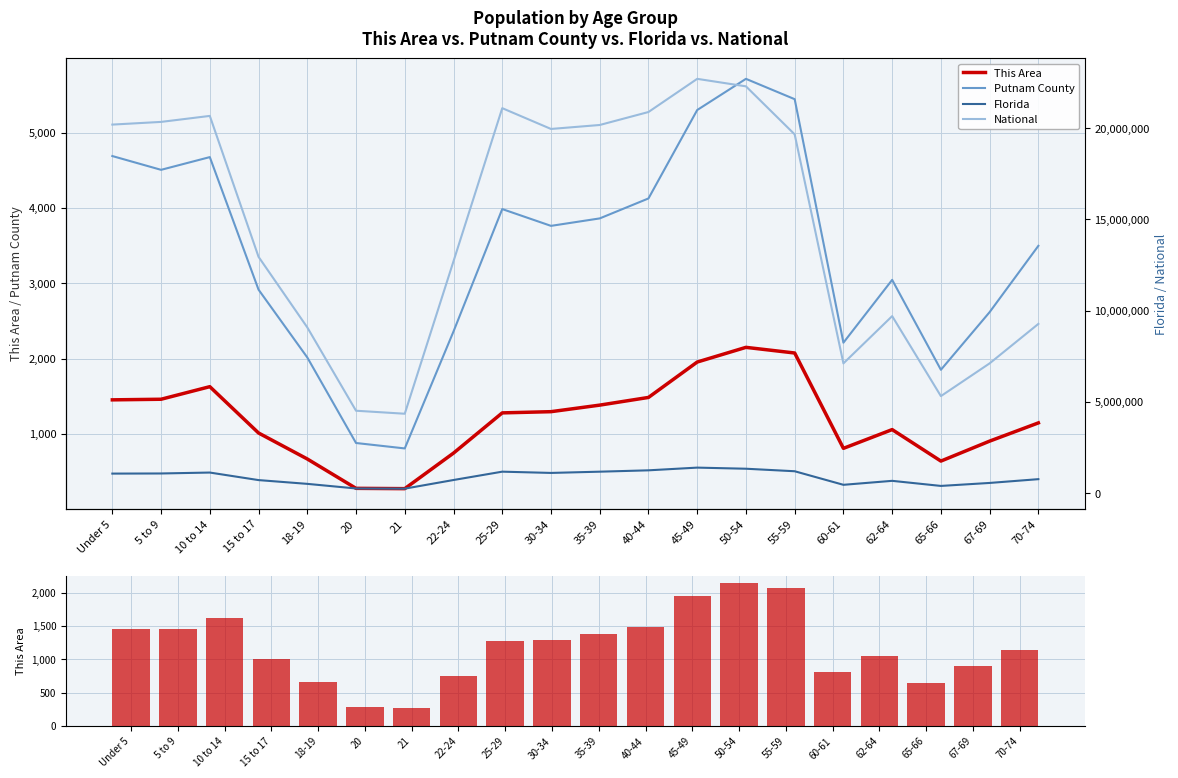

List the series in order of their peak value, lowest first.

This Area, This Area (bar), Putnam County, Florida, National